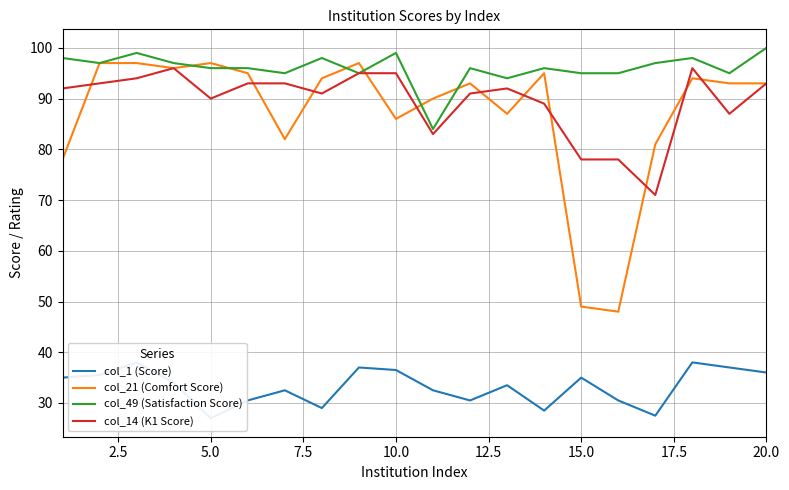

What is the maximum value for col_21 (Comfort Score)?

97